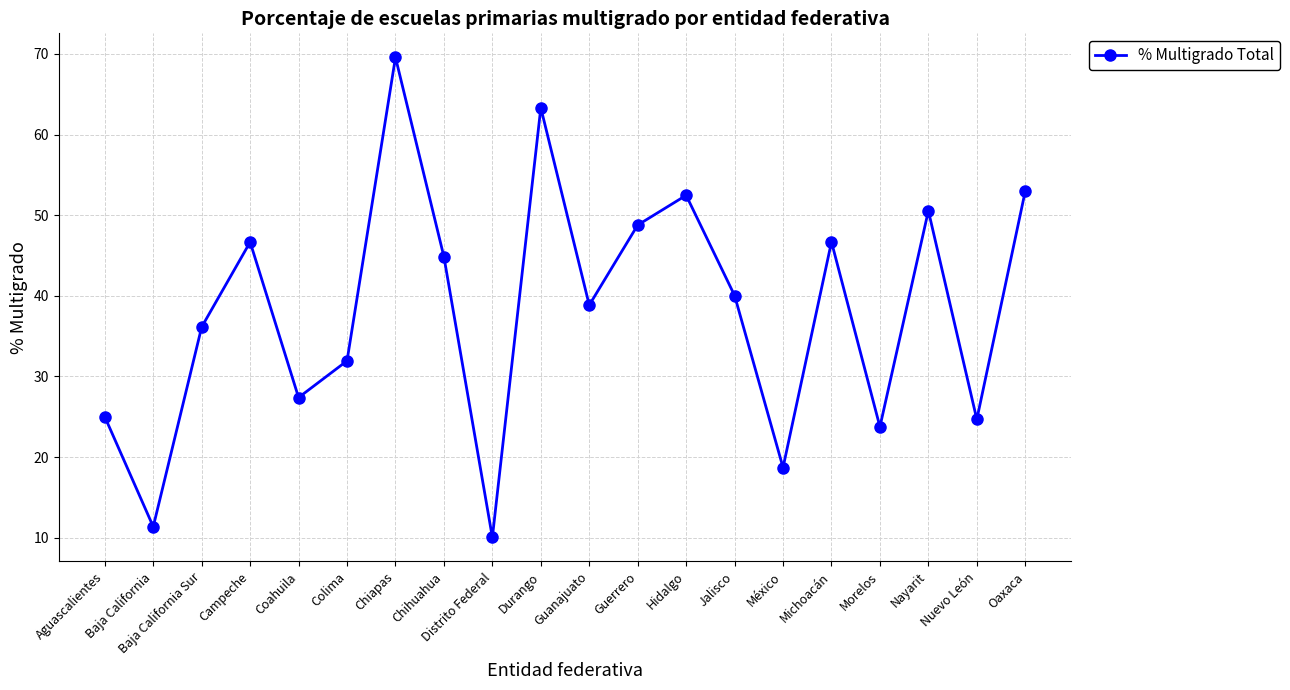

What is the sum of the values at Morelos and Aguascalientes?

48.8